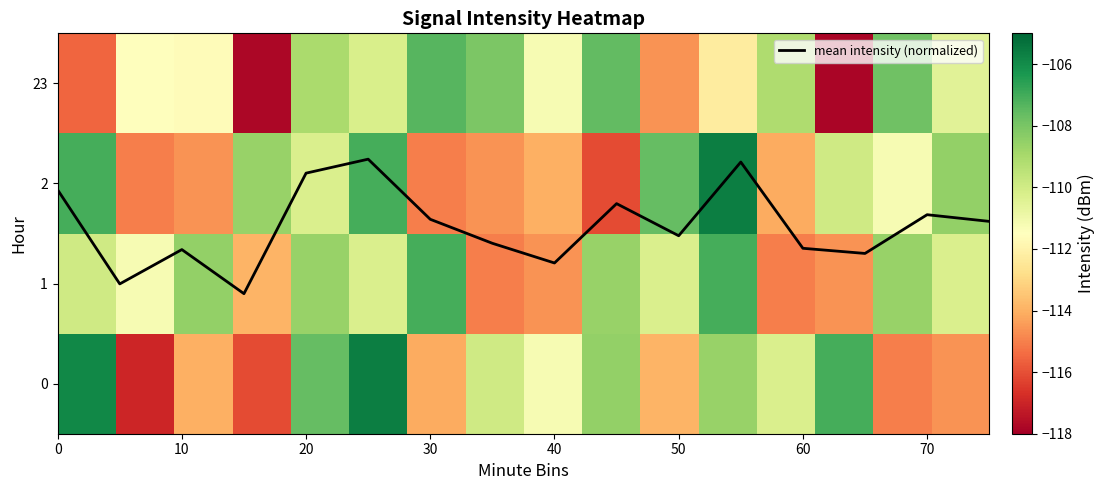

How many series are shown in this chart?

5